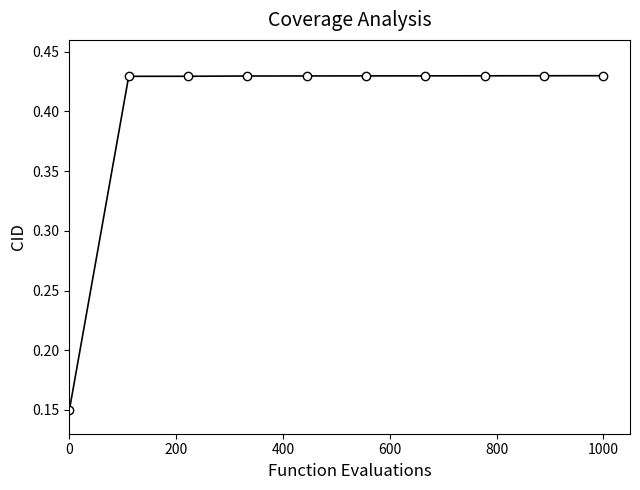

What is the sum of all values?

4.0